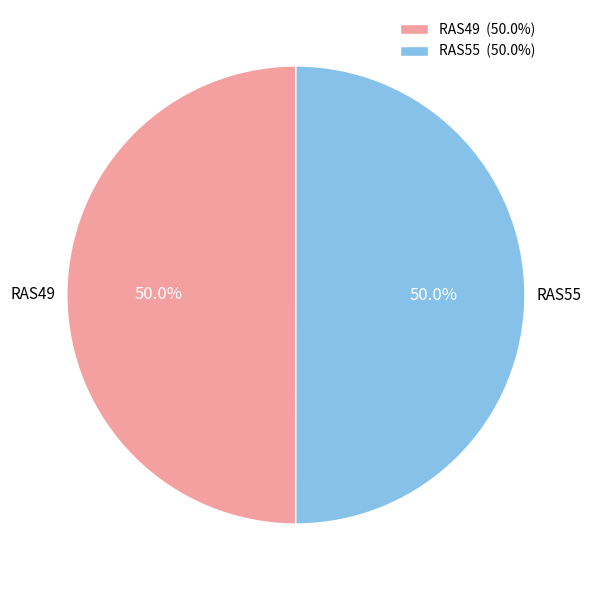

To the nearest percent, what portion does RAS55 represent?

50%